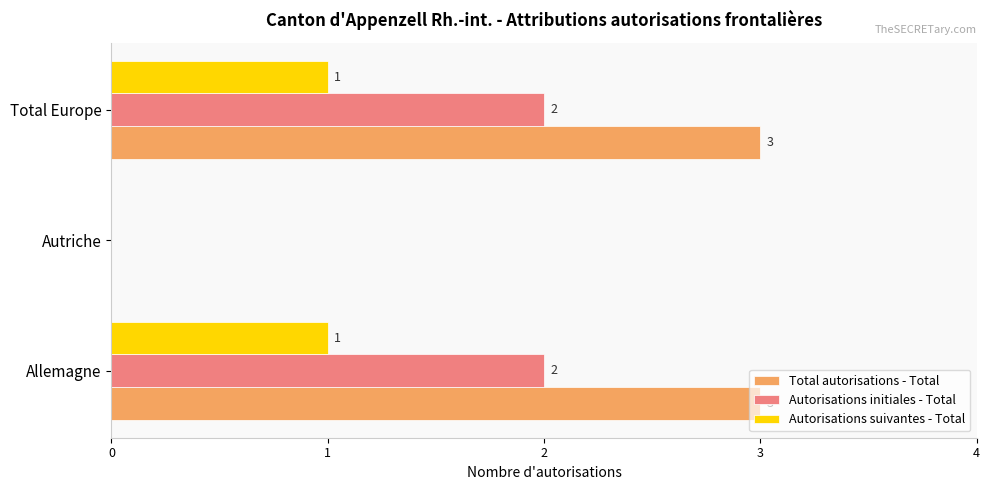

What is the maximum value shown in the chart?

3